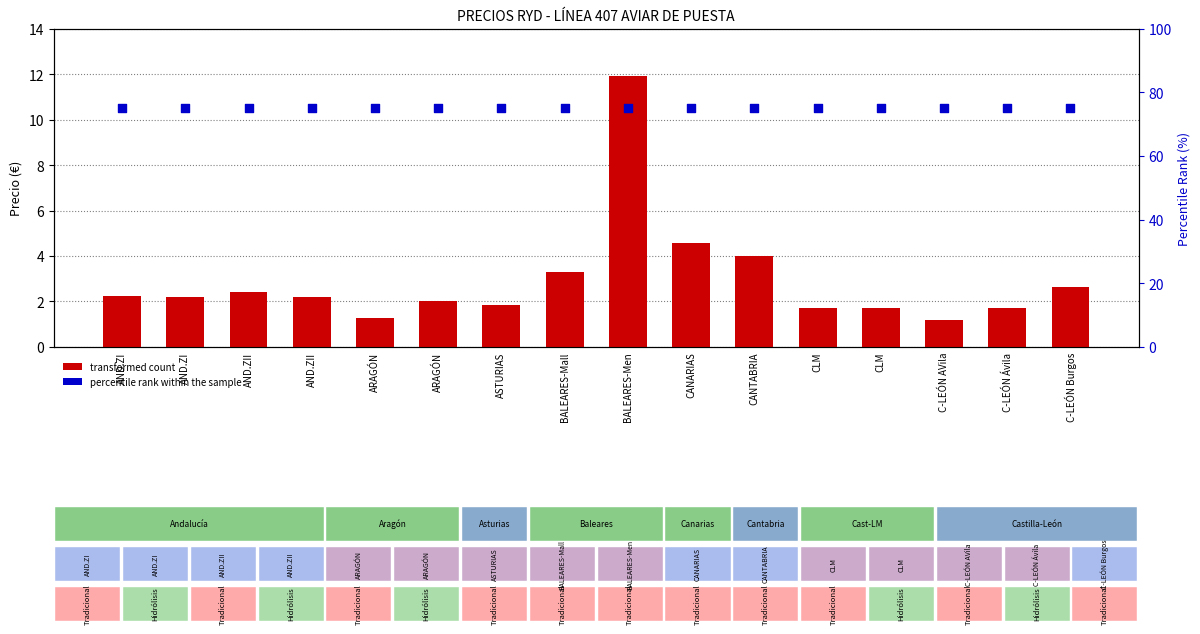

What are all the series names shown in the legend?

transformed count, percentile rank within the sample